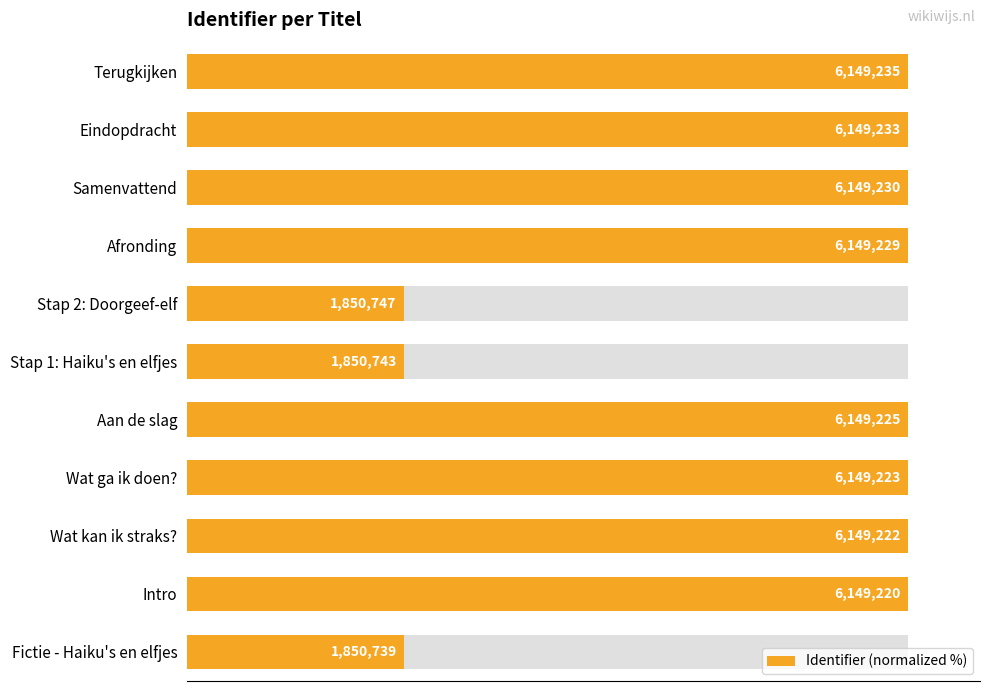

True or false: the data shows 42.6 at Stap 2: Doorgeef-elf.

False